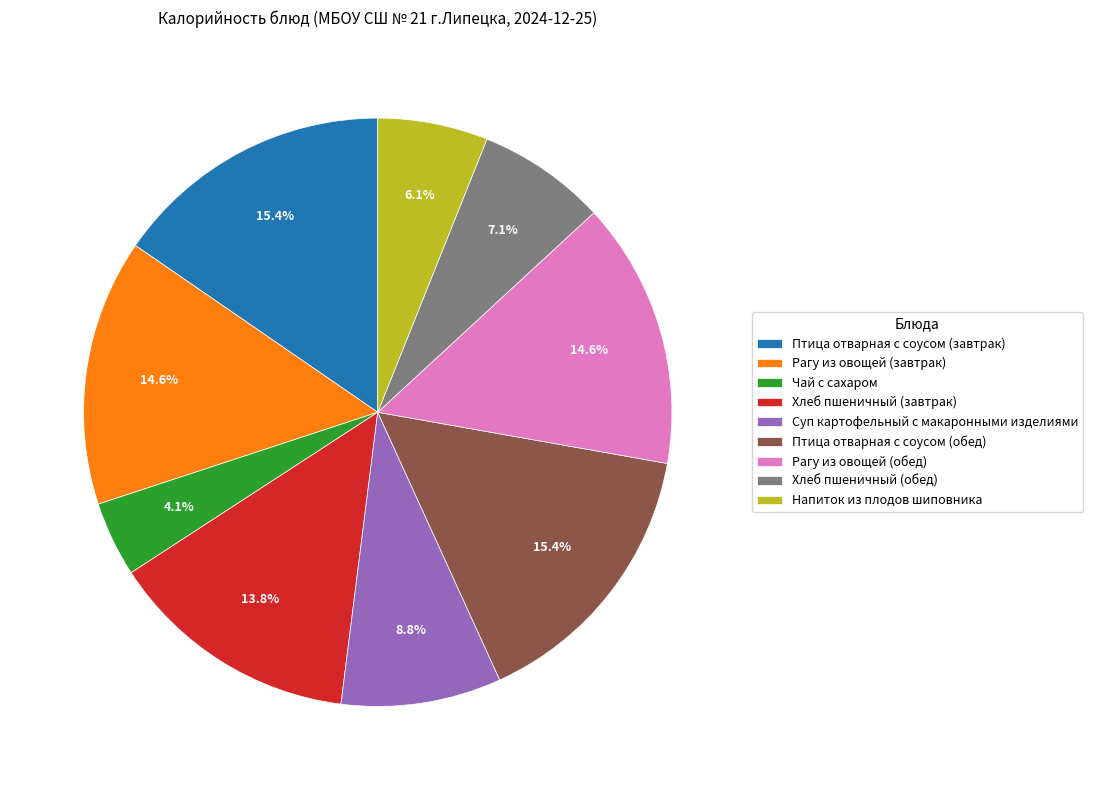

To the nearest percent, what is the difference between the largest and smallest slice percentages?

11%